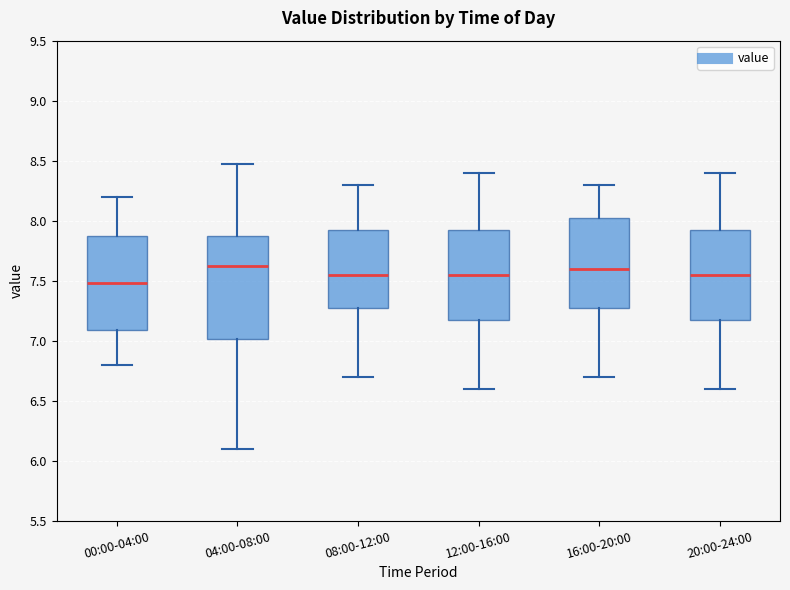

Which box's median line is the lowest?

00:00-04:00